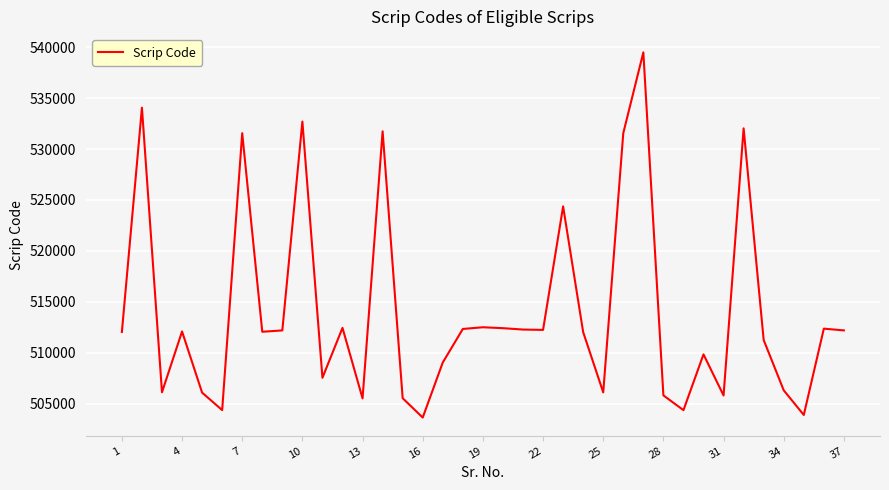

What is the minimum value shown in the chart?

503639